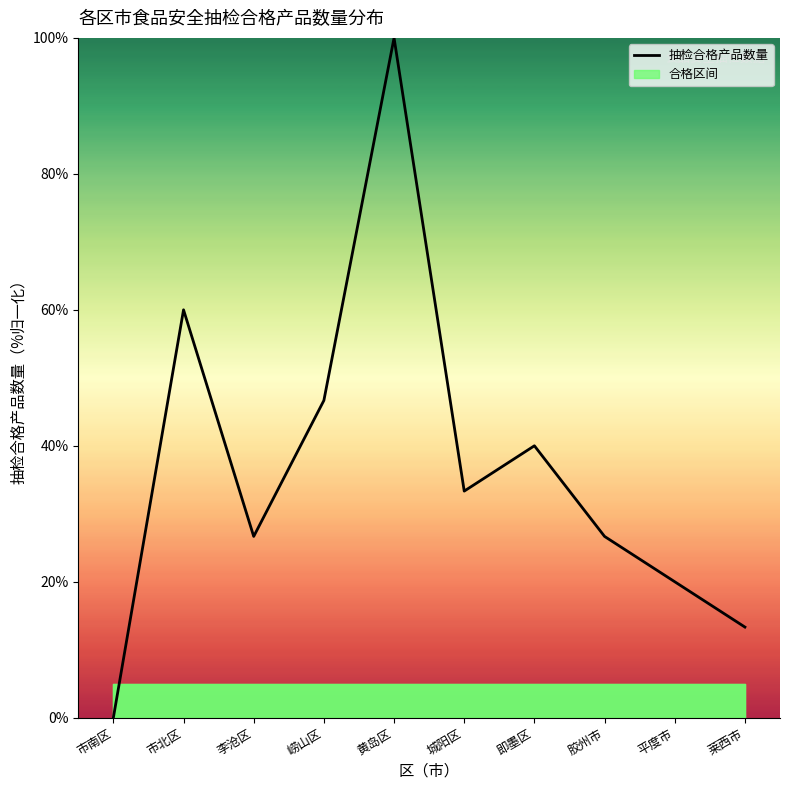

Does the chart display data point markers on the line(s)?

No